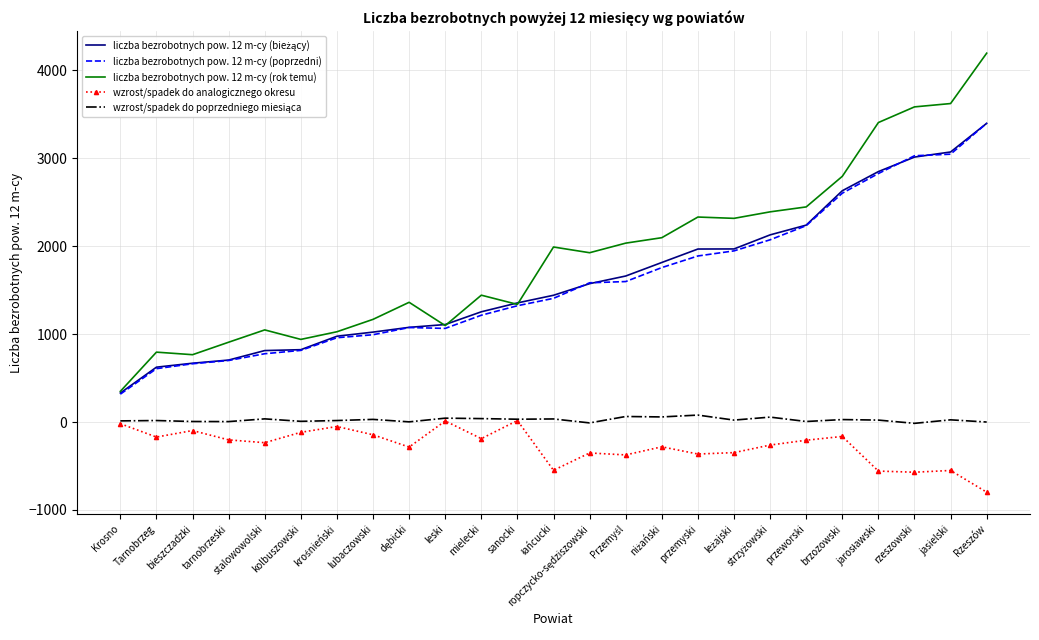

True or false: liczba bezrobotnych pow. 12 m-cy (rok temu) and wzrost/spadek do analogicznego okresu cross at least once.

False